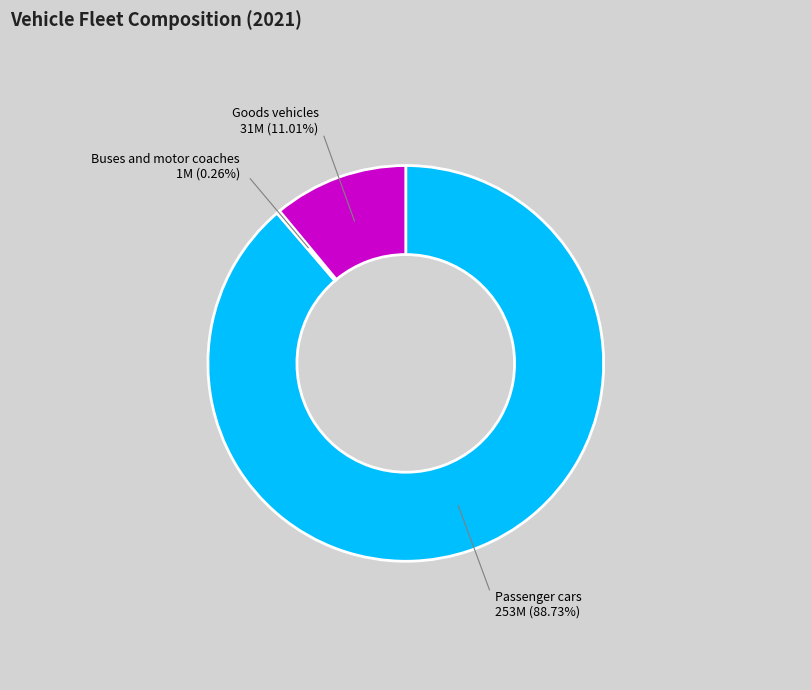

What is the largest slice in the pie chart?

Passenger cars